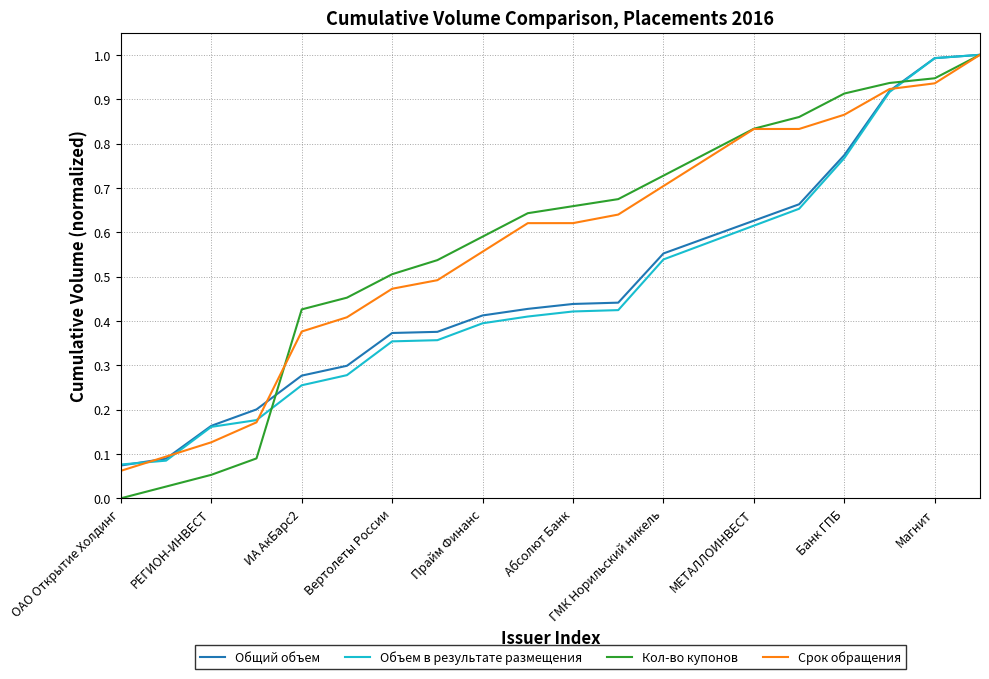

What is the greatest value displayed?

1.0